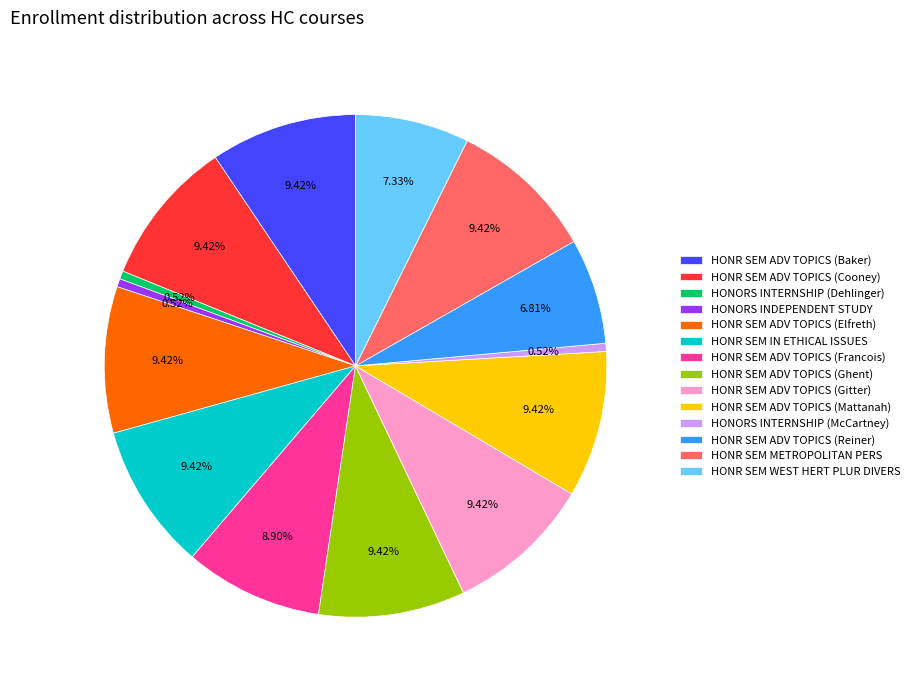

To the nearest percent, what is the average slice percentage?

7%